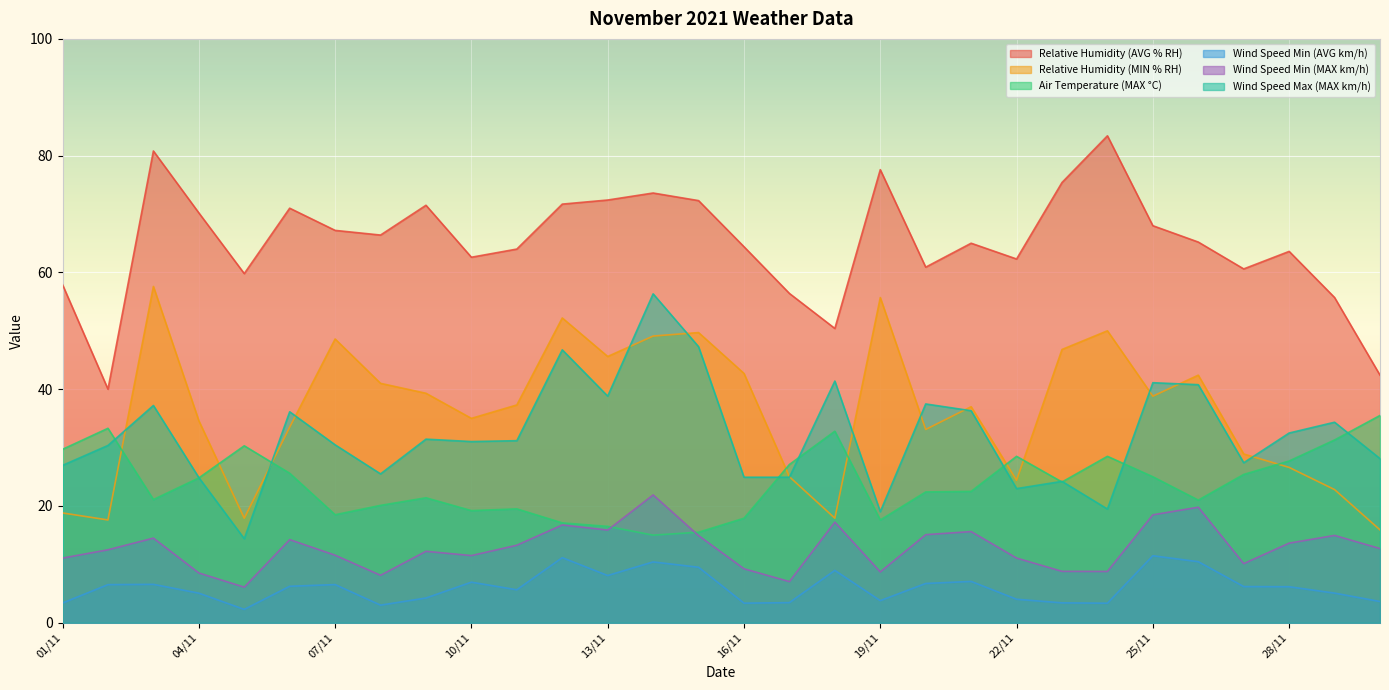

Does the chart display data point markers on the line(s)?

No